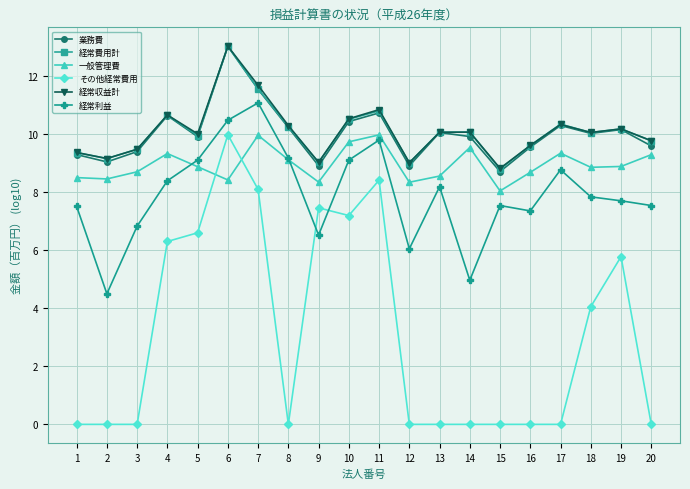

At which category is the sum across all series the highest?

6